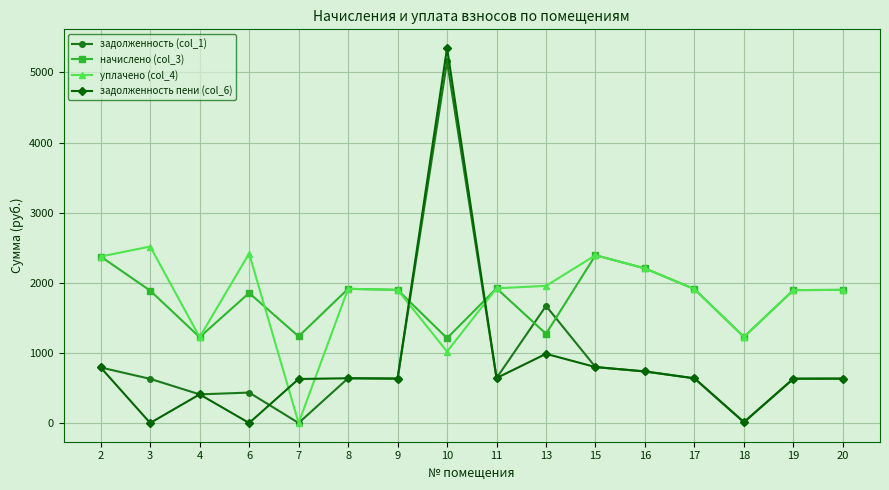

What is the difference between the начислено (col_3) values at 11 and 7?

685.8